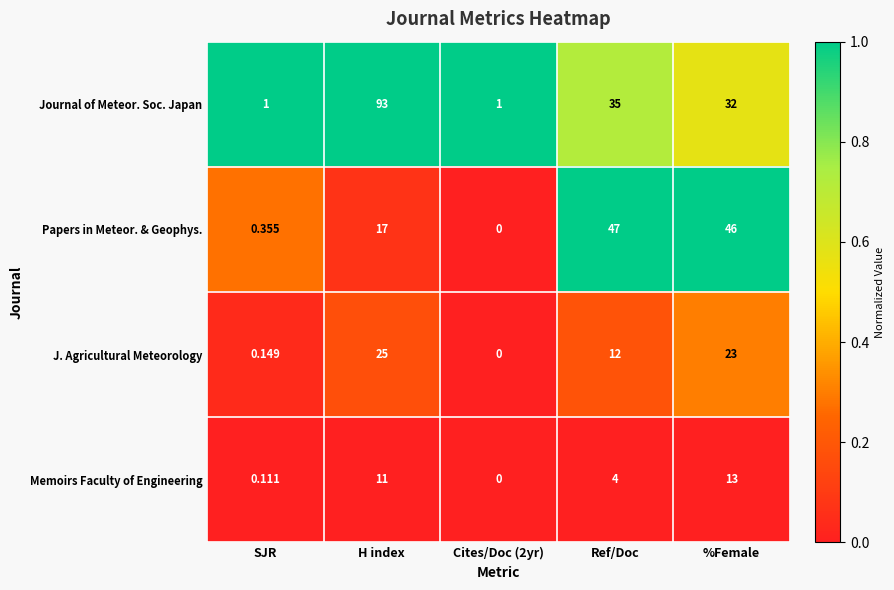

List the series in order of their peak value, lowest first.

Memoirs Faculty of Engineering, J. Agricultural Meteorology, Papers in Meteor. & Geophys., Journal of Meteor. Soc. Japan